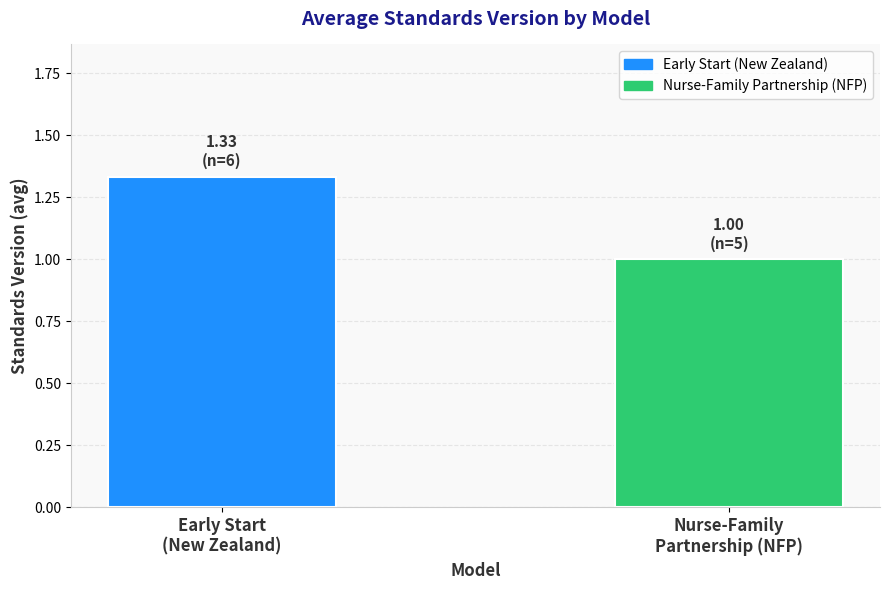

What is the minimum value shown in the chart?

1.0